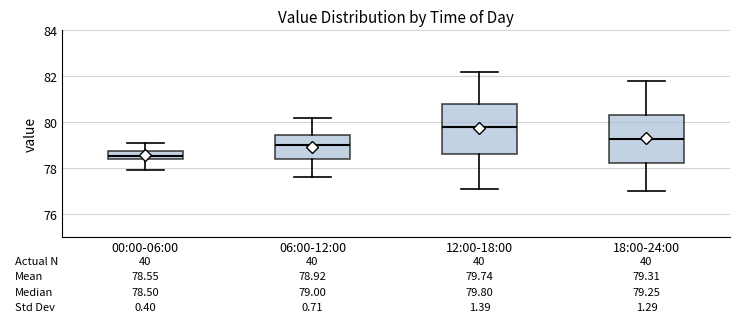

Which box's median line is the lowest?

00:00-06:00